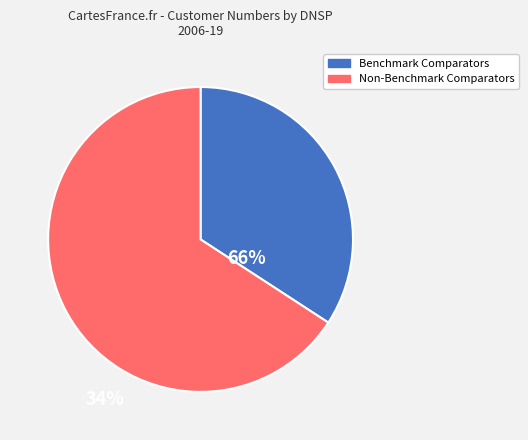

Does any single category account for the majority?

Yes